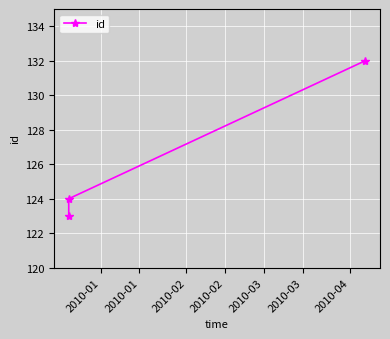

What is the sum of all values?

379